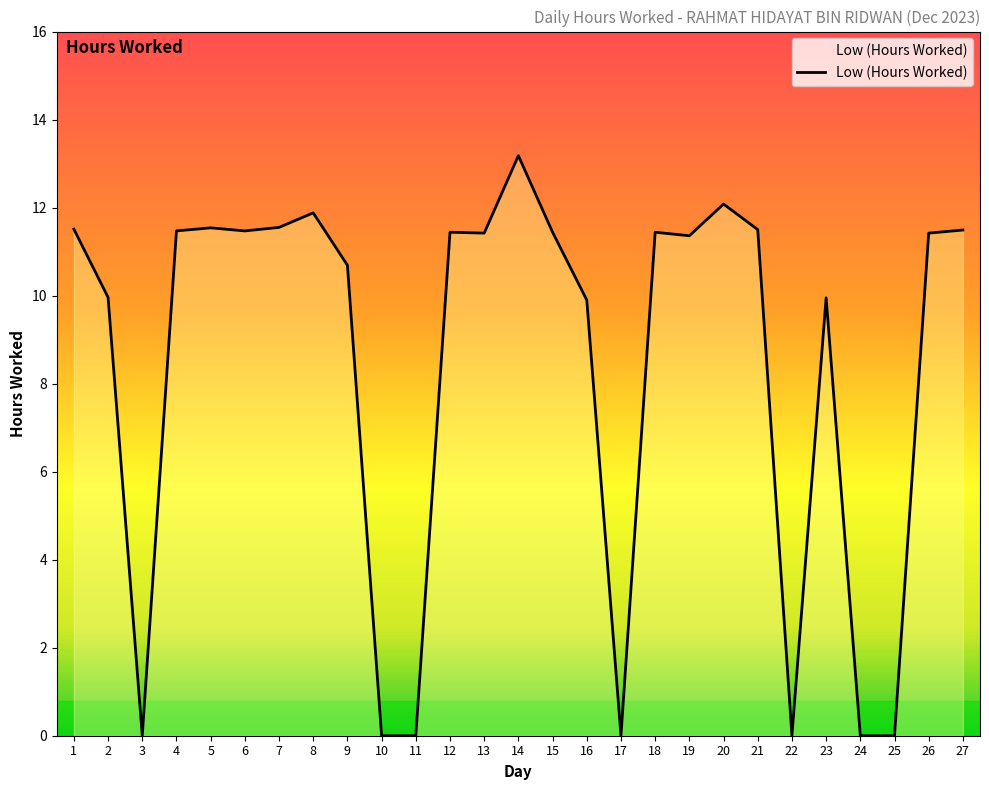

How many values are below 11?

11